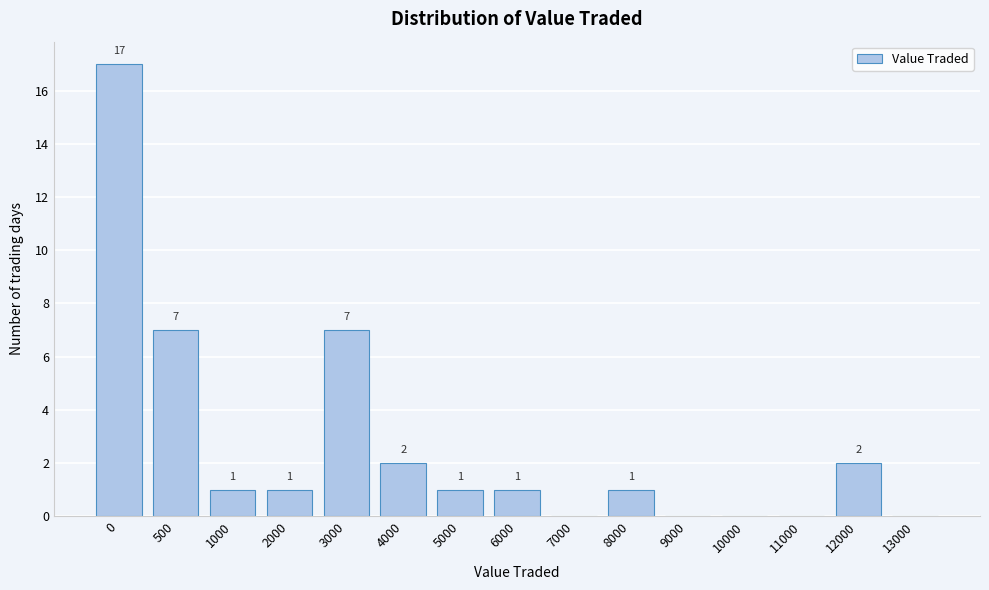

Reading right to left, list all the values displayed in this chart.

13000=0	12000=2	11000=0	10000=0	9000=0	8000=1	7000=0	6000=1	5000=1	4000=2	3000=7	2000=1	1000=1	500=7	0=17